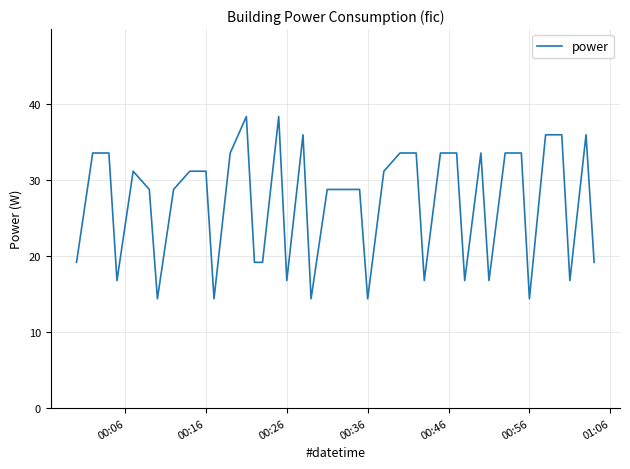

What is the difference between the maximum and minimum values?

24.0